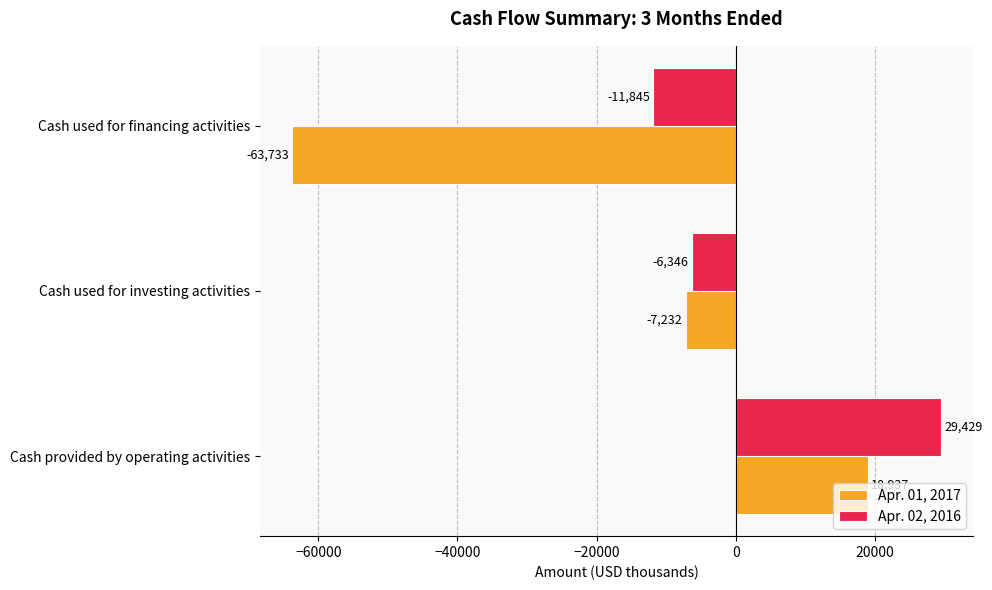

What is the difference between the maximum and minimum values in the Apr. 01, 2017 series?

82670